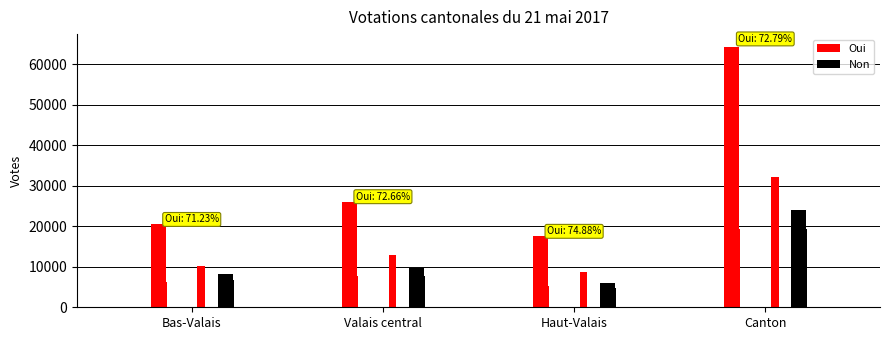

What are all the series names shown in the legend?

Oui, Non